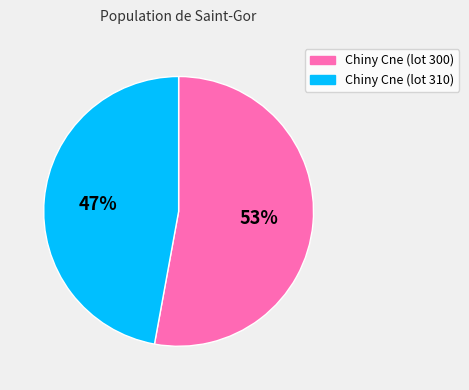

What is the largest slice in the pie chart?

Chiny Cne (lot 300)